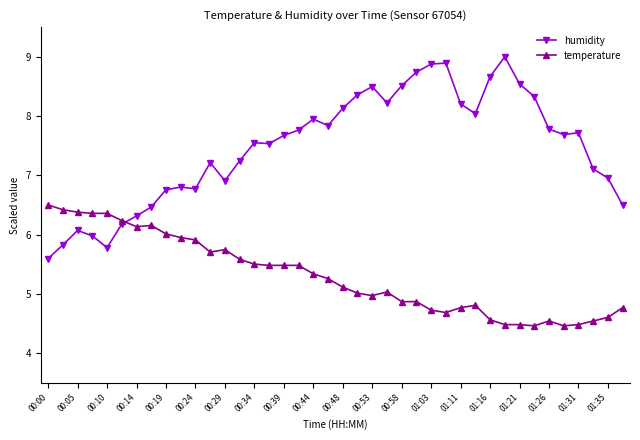

After their last crossing, which series has the higher values: temperature or humidity?

humidity